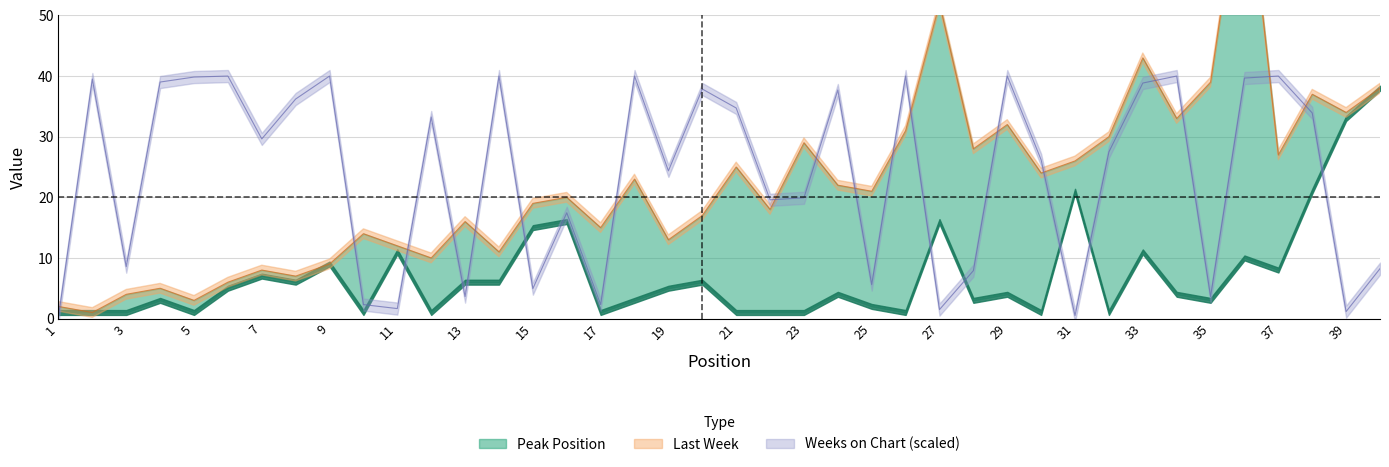

What is the highest value of the Last Week series?

77.0